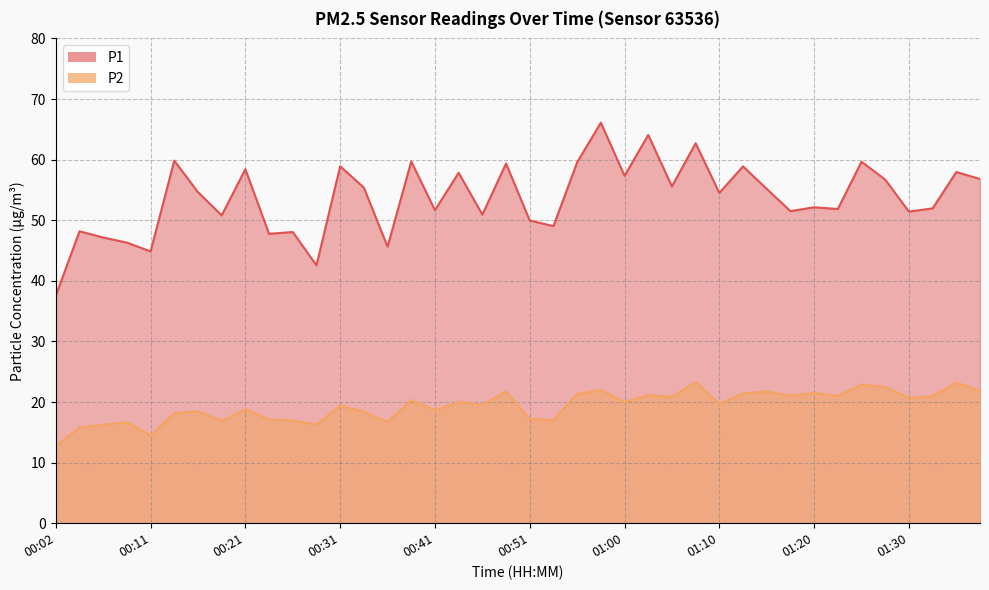

Where is P1 nearest to the value 51?

00:46